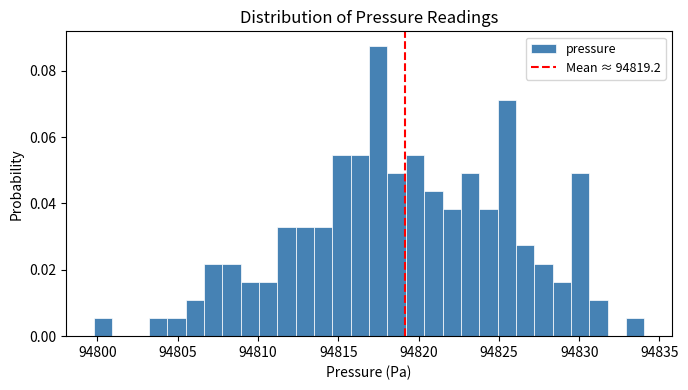

Read against the x-axis, roughly where is the centre of the tallest bar?

94817.5